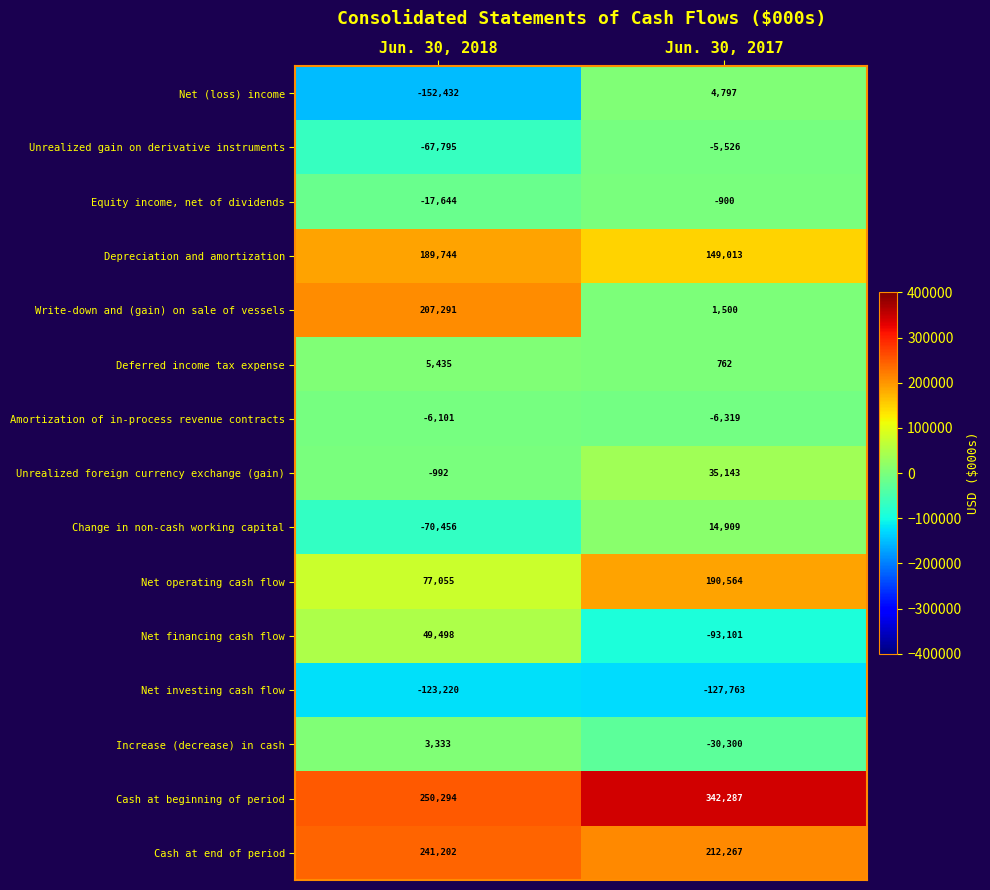

The value of Change in non-cash working capital at Jun. 30, 2018 is -107178. True or false?

False